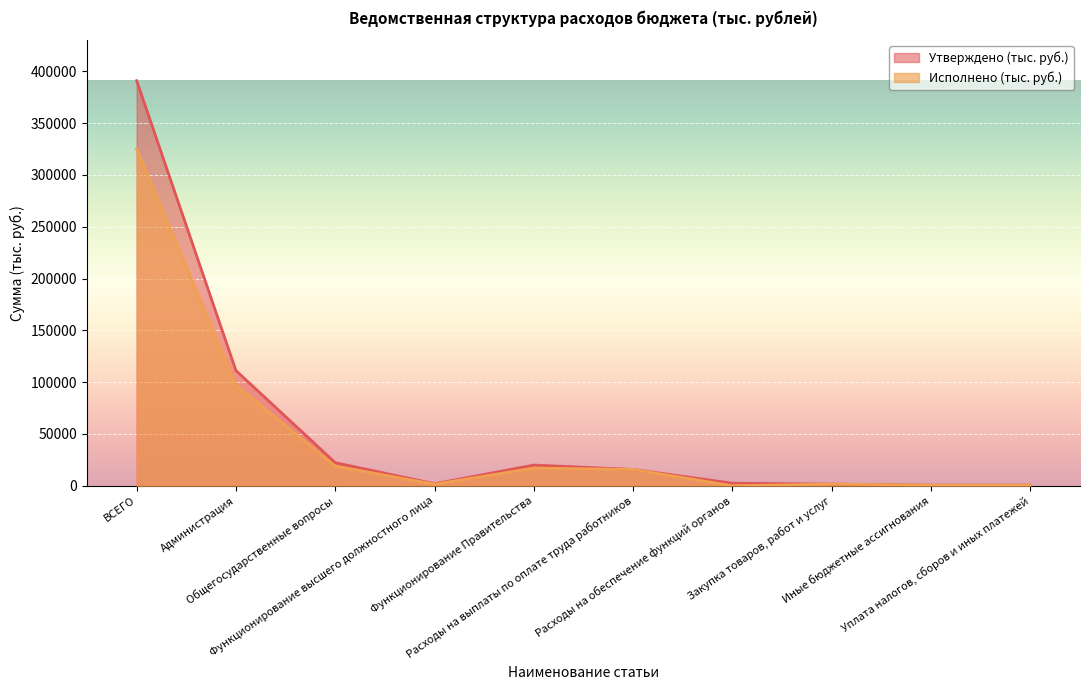

What is the total value across all series at Функционирование Правительства?

37023.3